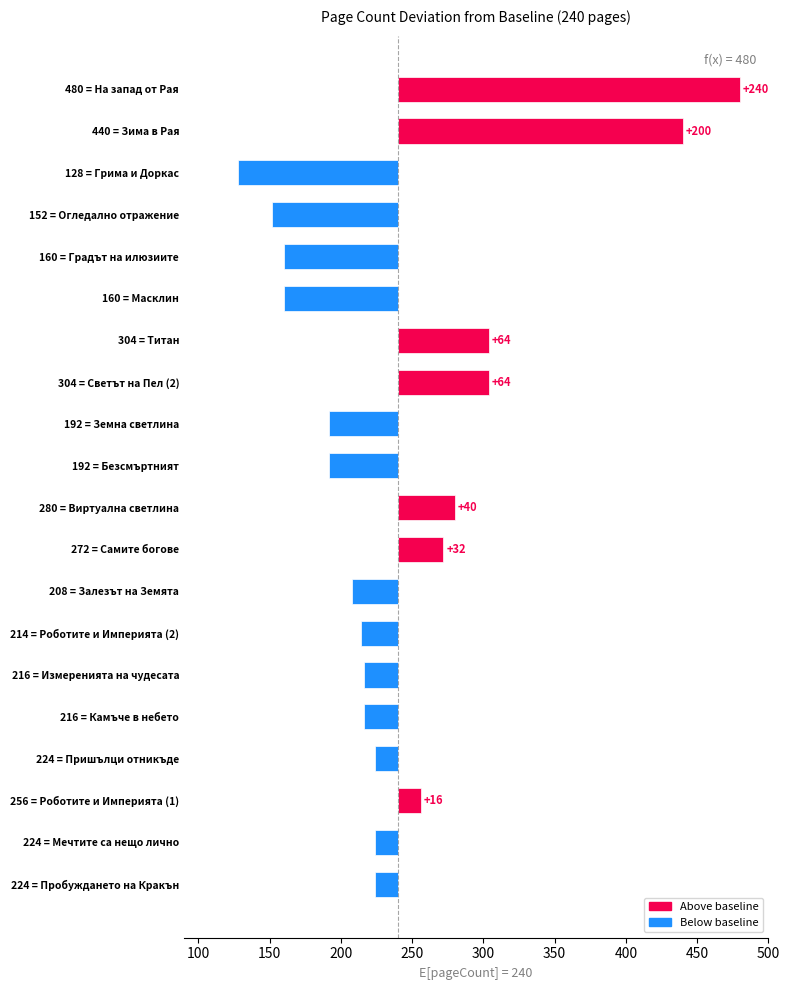

Approximately how many times larger is the value at Масклин compared to Огледално отражение?

1.1